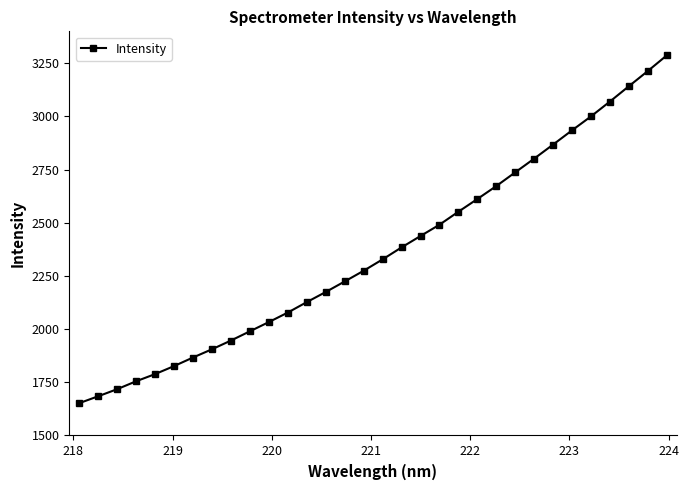

What is the difference between the second highest and second lowest values?

1528.8